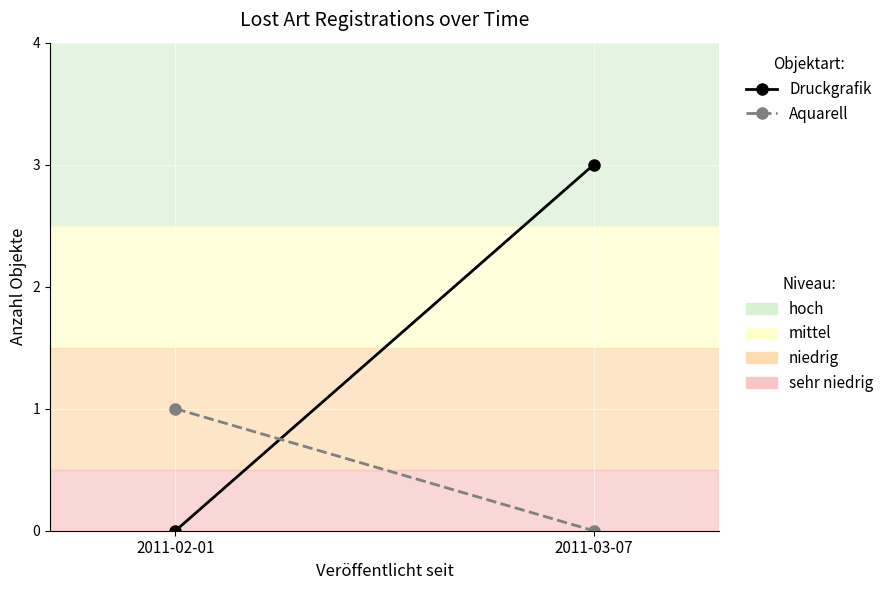

What position from the left is 2011-02-01?

1